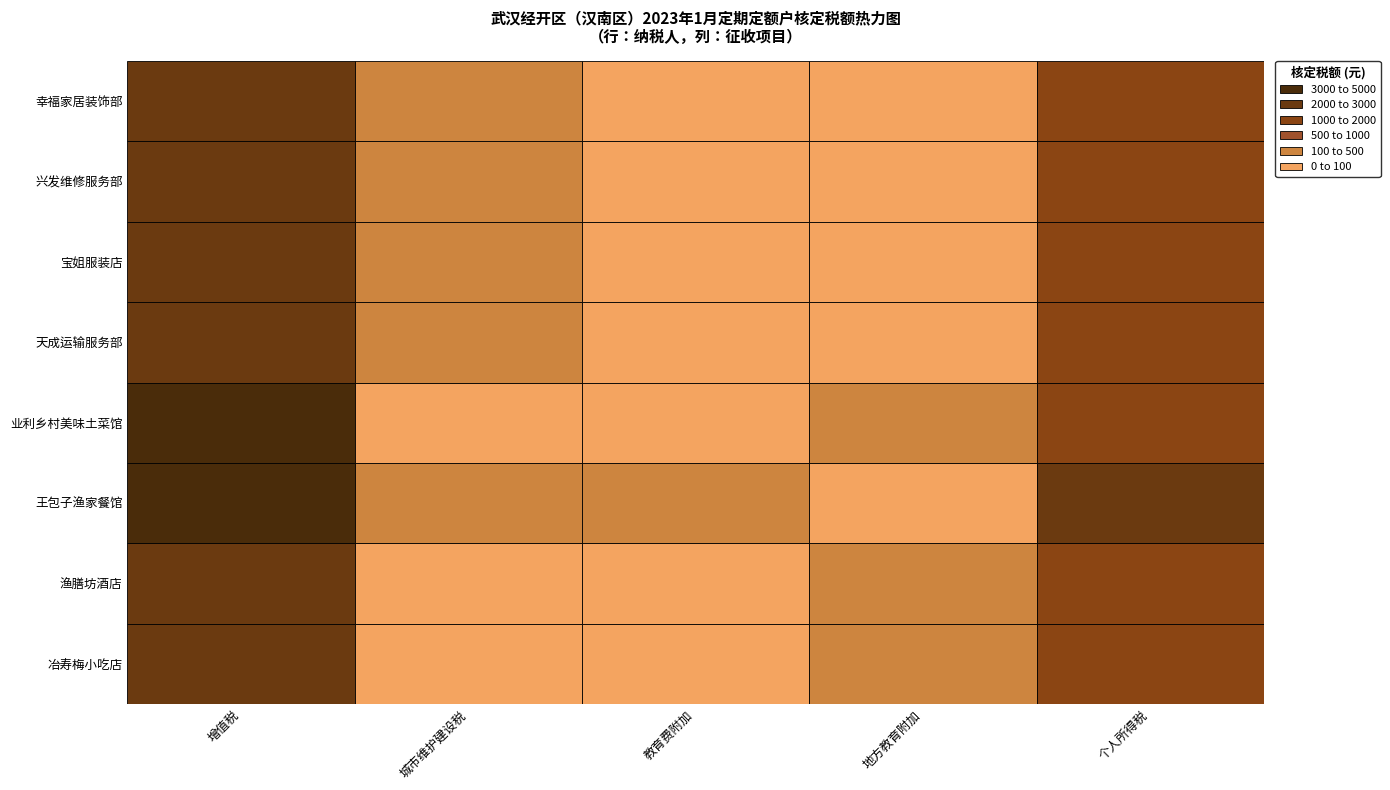

At which label is 业利乡村美味土菜馆 closest to 1683?

个人所得税